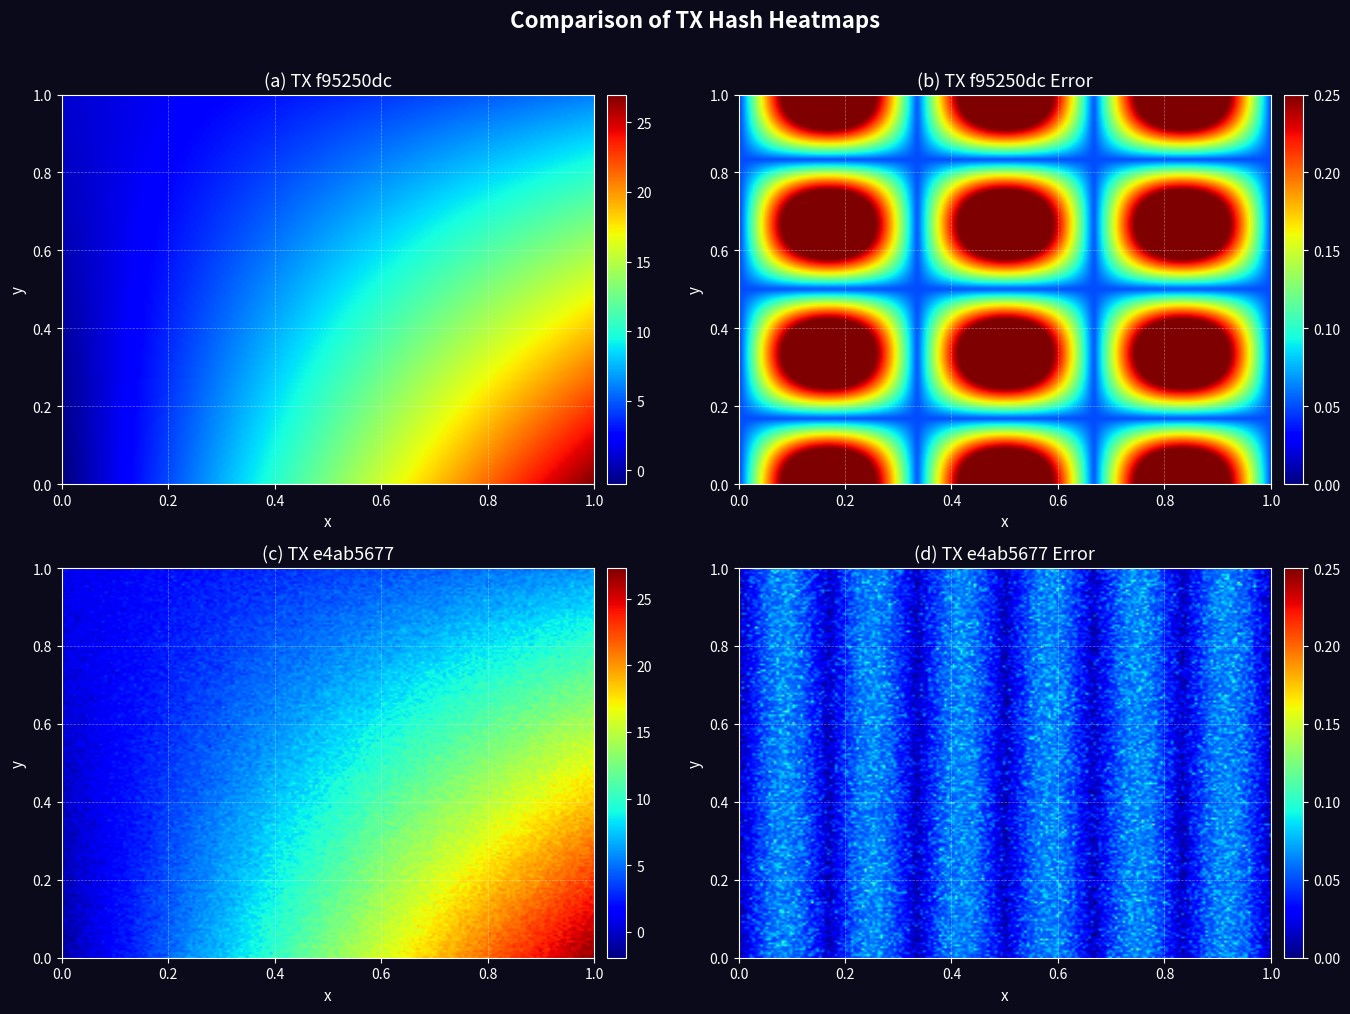

At which category is the sum across all series the highest?

1